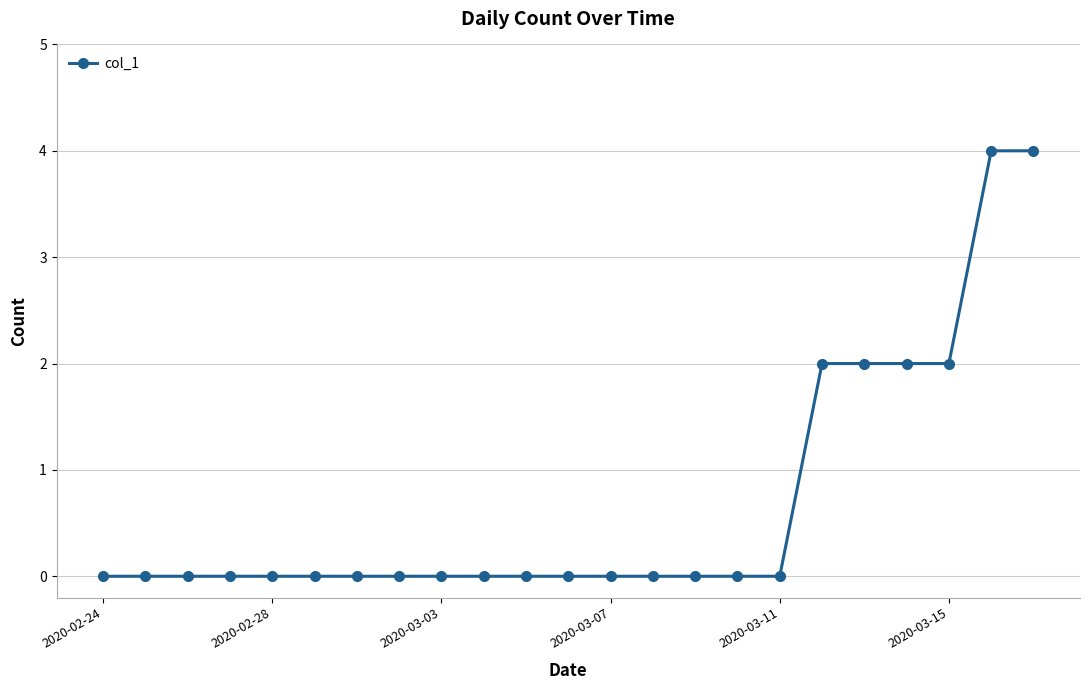

Reading left to right, what are all the values shown in this chart?

0	0	0	0	0	0	0	0	0	0	0	0	0	0	0	0	0	2	2	2	2	4	4